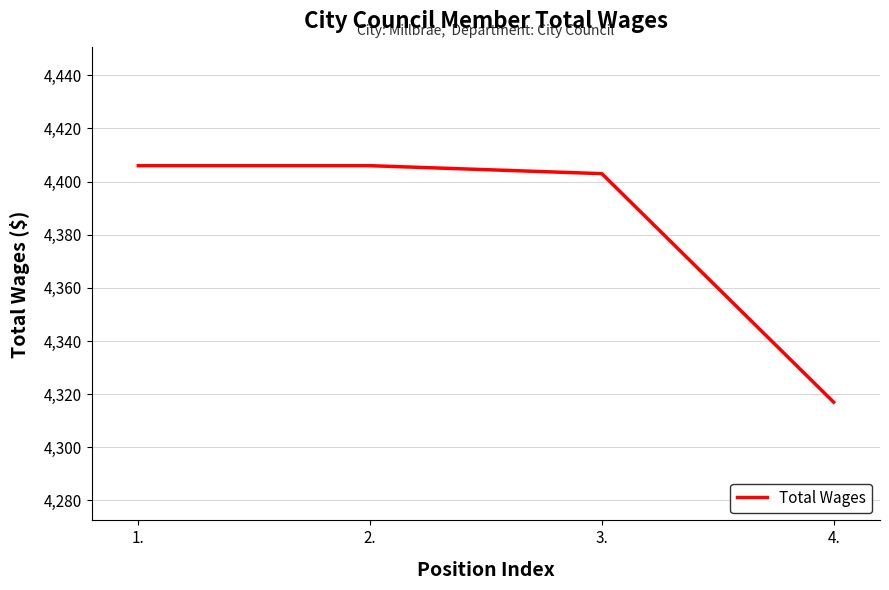

True or false: the data shows 4406 at 1..

True